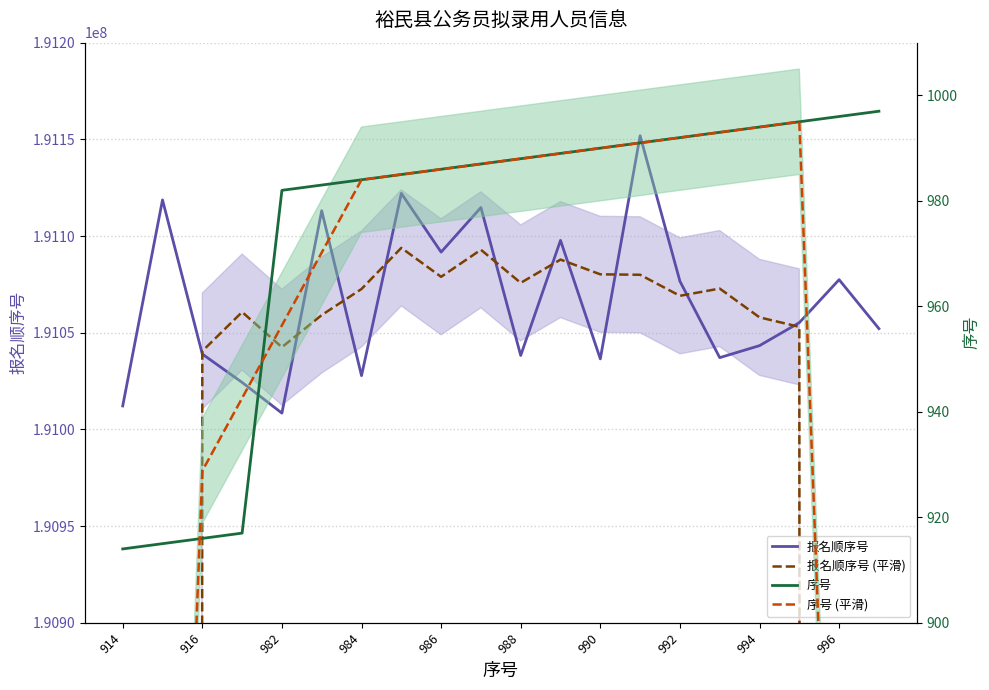

What are all the series names shown in the legend?

报名顺序号, 报名顺序号 (平滑), 序号, 序号 (平滑)